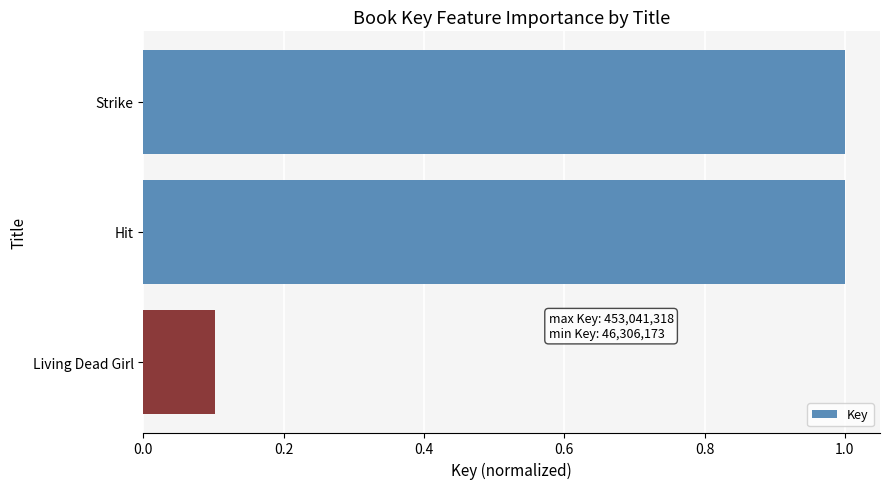

The chart shows a value of 1.8 at Strike. True or false?

False